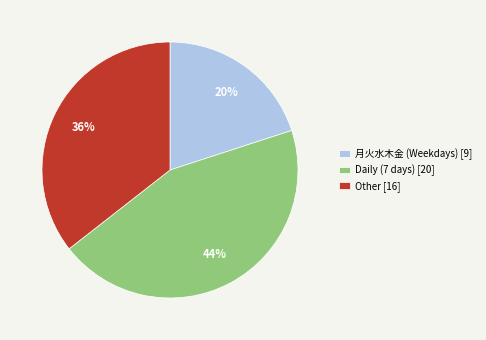

True or false: Other [16] accounts for 36% of the total.

True